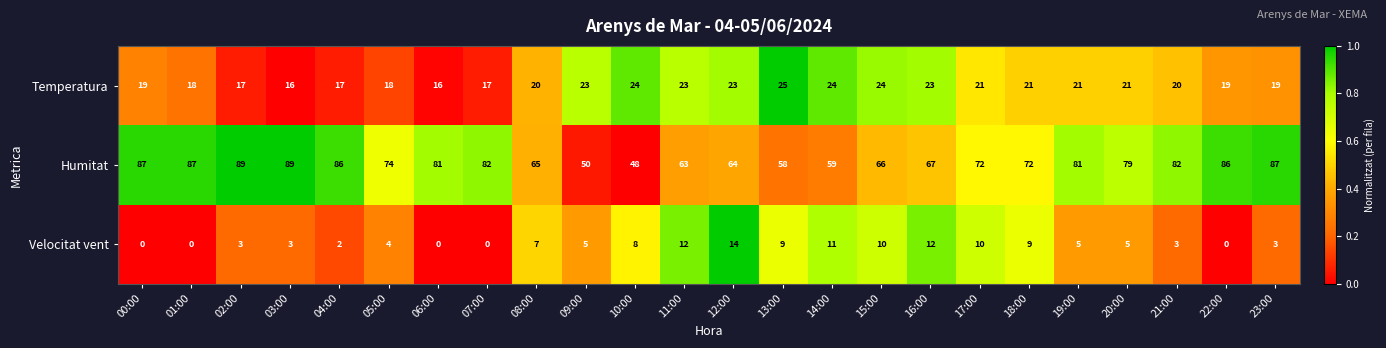

Which series changed the most between 00:00 and 23:00?

Velocitat vent